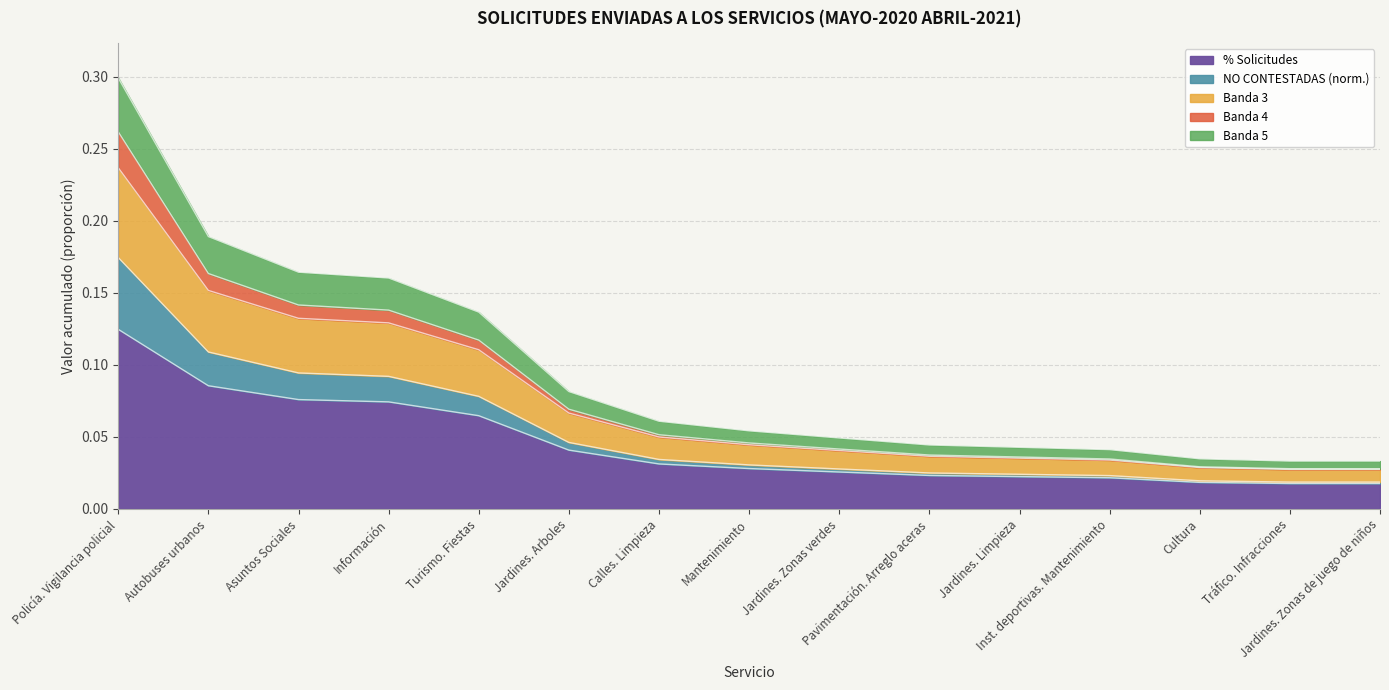

How many categories are shown in the chart?

15